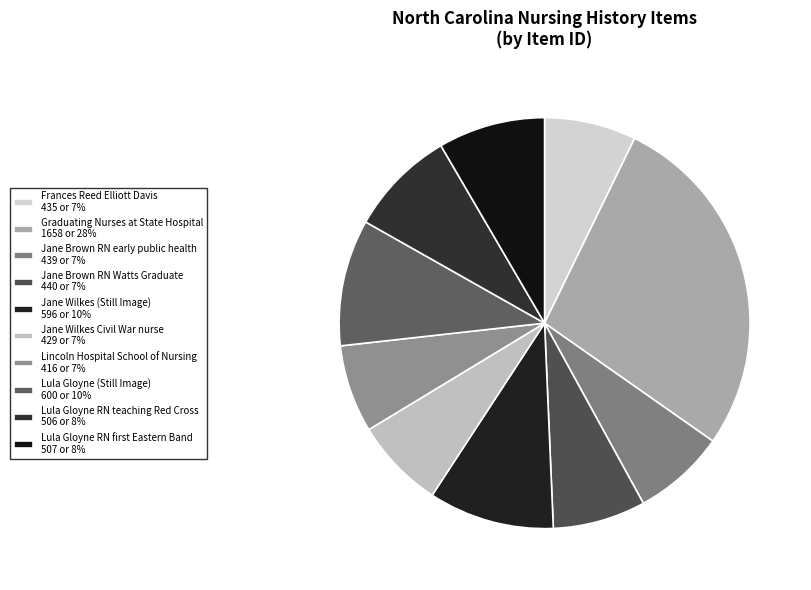

Count the number of slices in the pie.

10